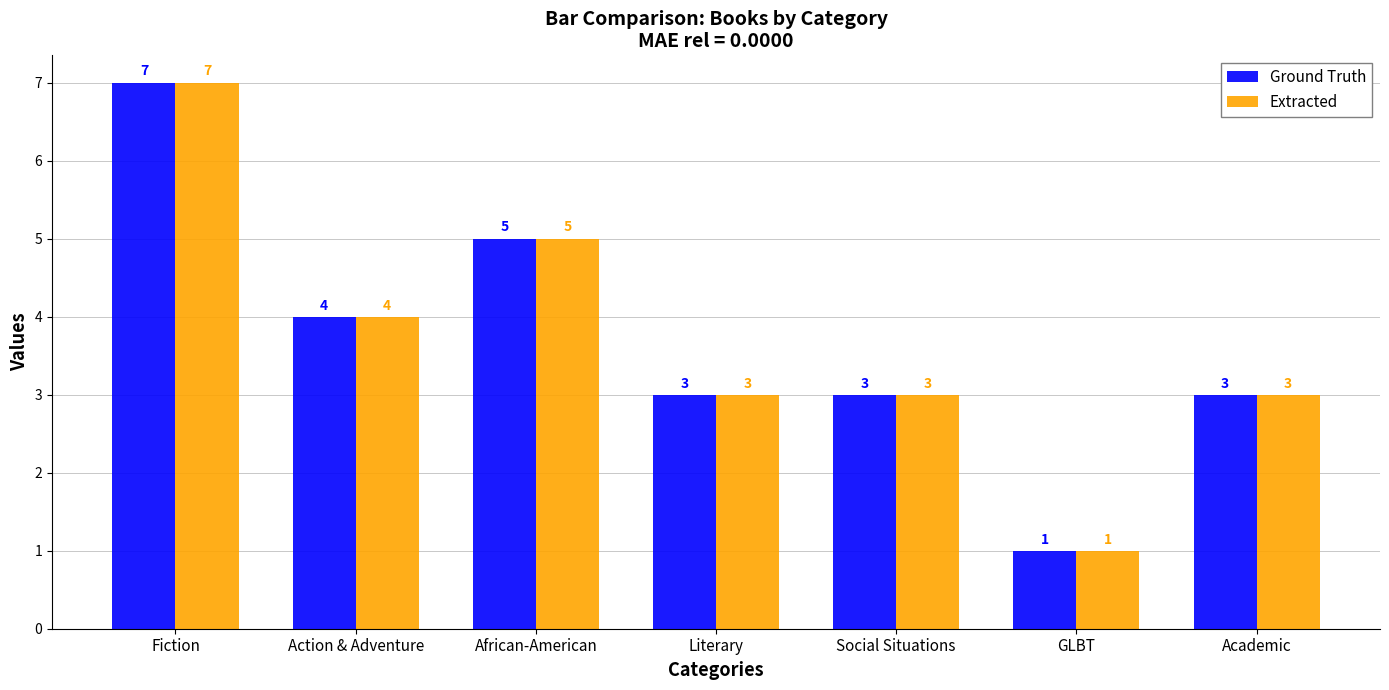

What is the total value across all series at Social Situations?

6